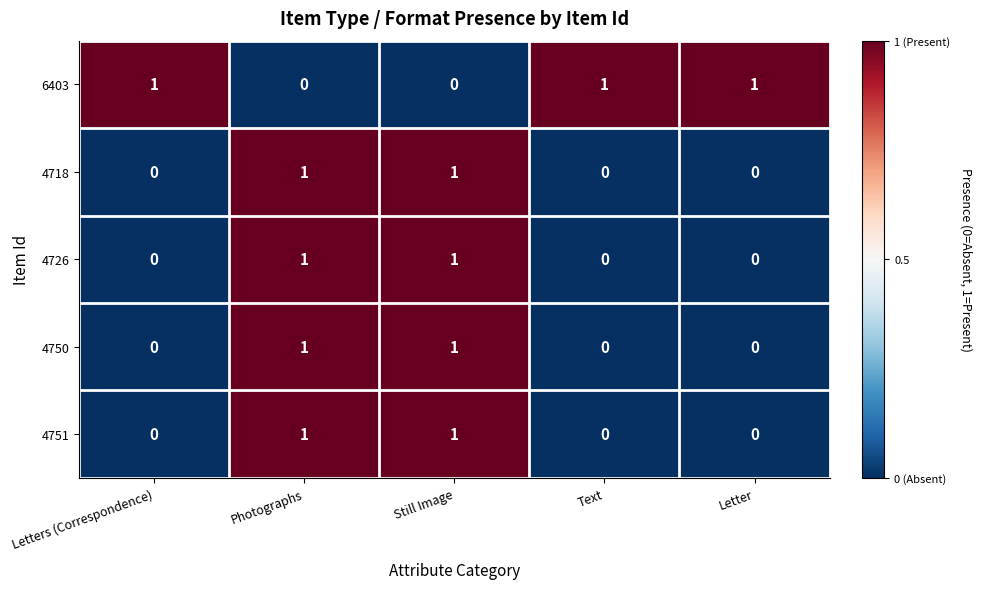

The 6403 series shows 1 at Letters (Correspondence). True or false?

True